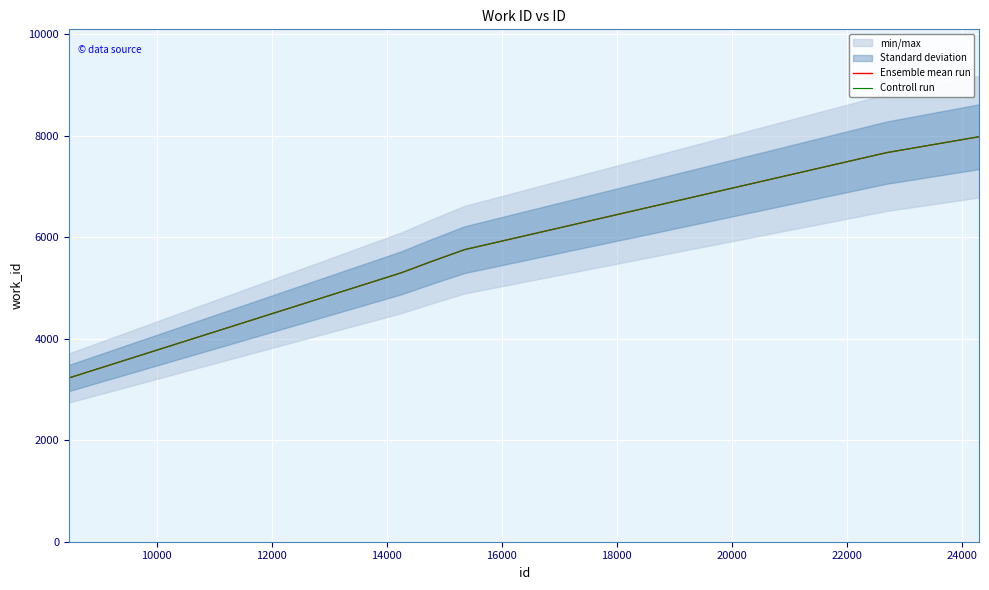

How many data points in Controll run are less than 5757?

3